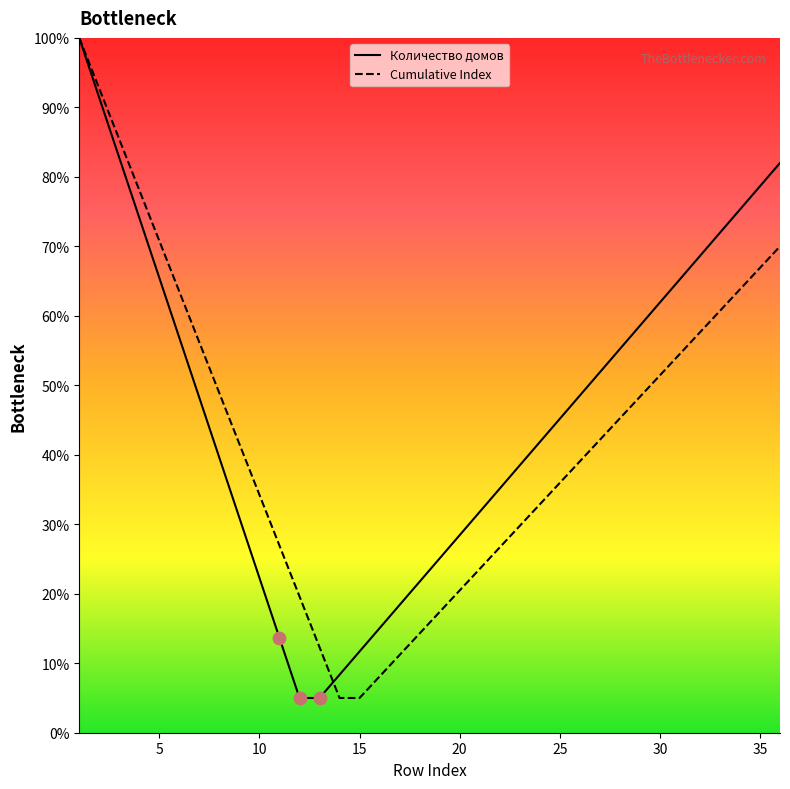

What is the lowest value of the Cumulative Index series?

5.0